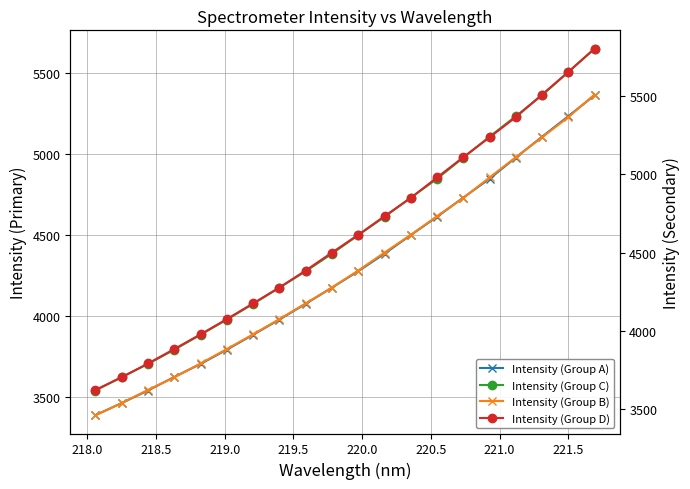

Reading right to left, transcribe all the data shown in this chart.

Intensity (Group A): 5364.8	5235.9	5109.0	4979.7	4848.9	4732.6	4613.8	4500.5	4385.9	4277.3	4176.2	4075.9	3978.7	3884.8	3792.7	3704.2	3624.1	3540.2	3462.7	3387.7
Intensity (Group C): 5653.3	5509.1	5364.8	5235.9	5109.0	4979.7	4848.9	4732.6	4613.8	4500.5	4385.9	4277.3	4176.2	4075.9	3978.7	3884.8	3792.7	3704.2	3624.1	3540.2
Intensity (Group B): 5509.1	5364.8	5235.9	5109.0	4979.7	4848.9	4732.6	4613.8	4500.5	4385.9	4277.3	4176.2	4075.9	3978.7	3884.8	3792.7	3704.2	3624.1	3540.2	3462.7
Intensity (Group D): 5802.0	5653.3	5509.1	5364.8	5235.9	5109.0	4979.7	4848.9	4732.6	4613.8	4500.5	4385.9	4277.3	4176.2	4075.9	3978.7	3884.8	3792.7	3704.2	3624.1